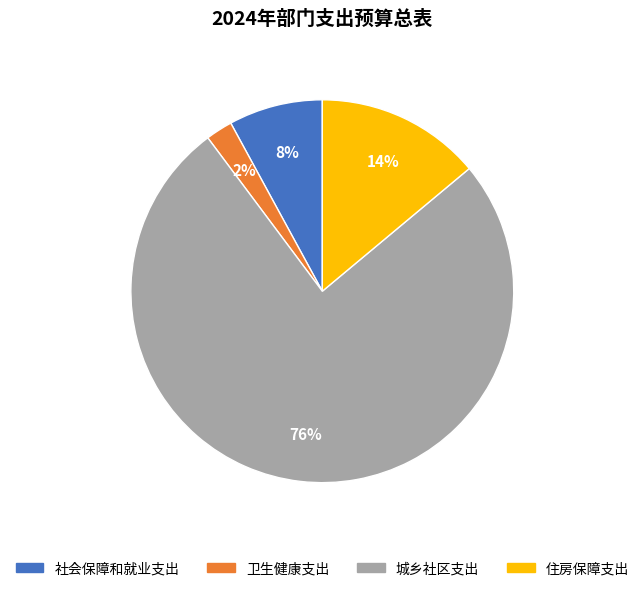

Which slice is the smallest?

卫生健康支出